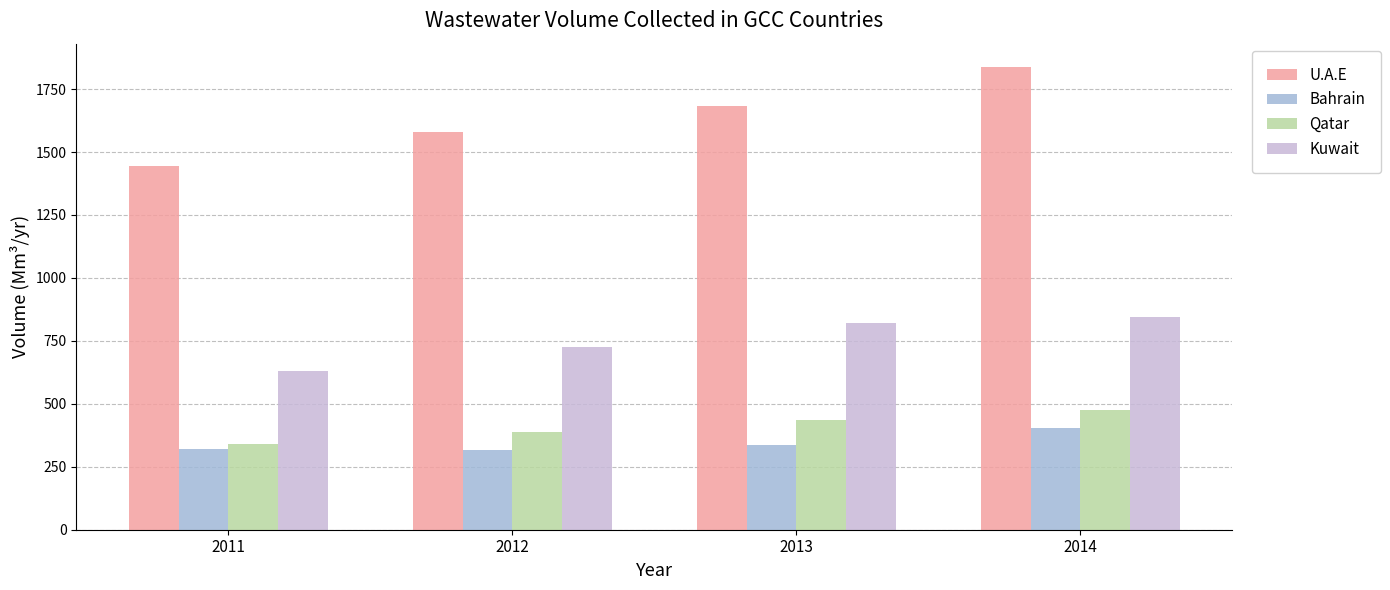

What is the value of the Kuwait bar at the 3rd from the left?

819.0